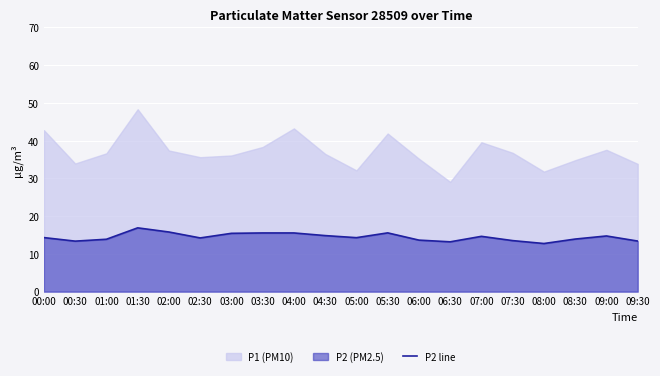

How many values are below 14?

8